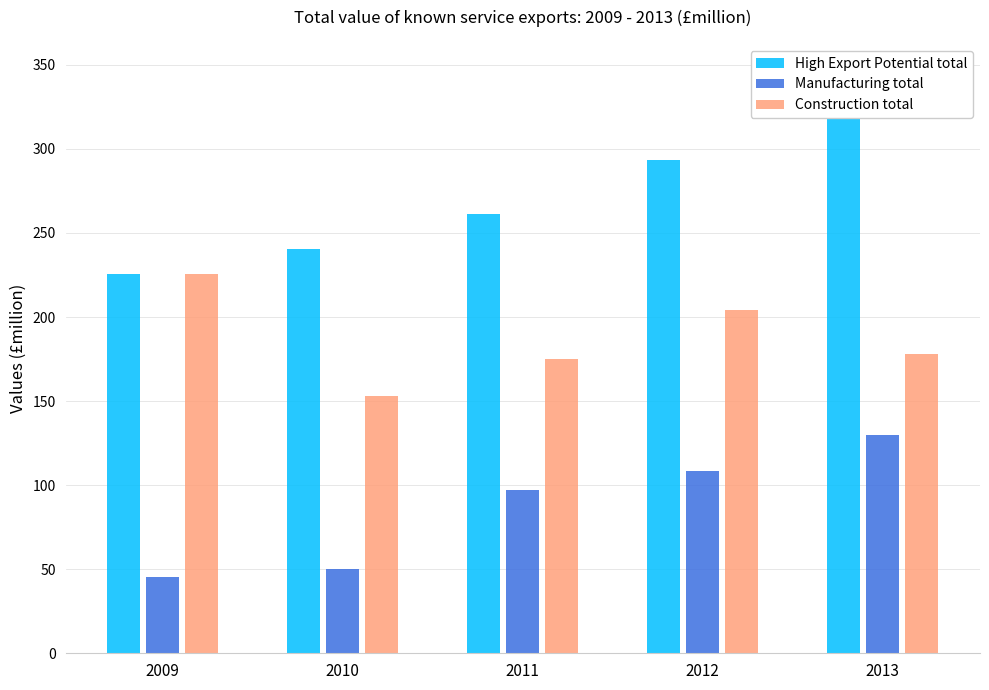

Rank the series by their maximum value, from lowest to highest.

Manufacturing total, Construction total, High Export Potential total